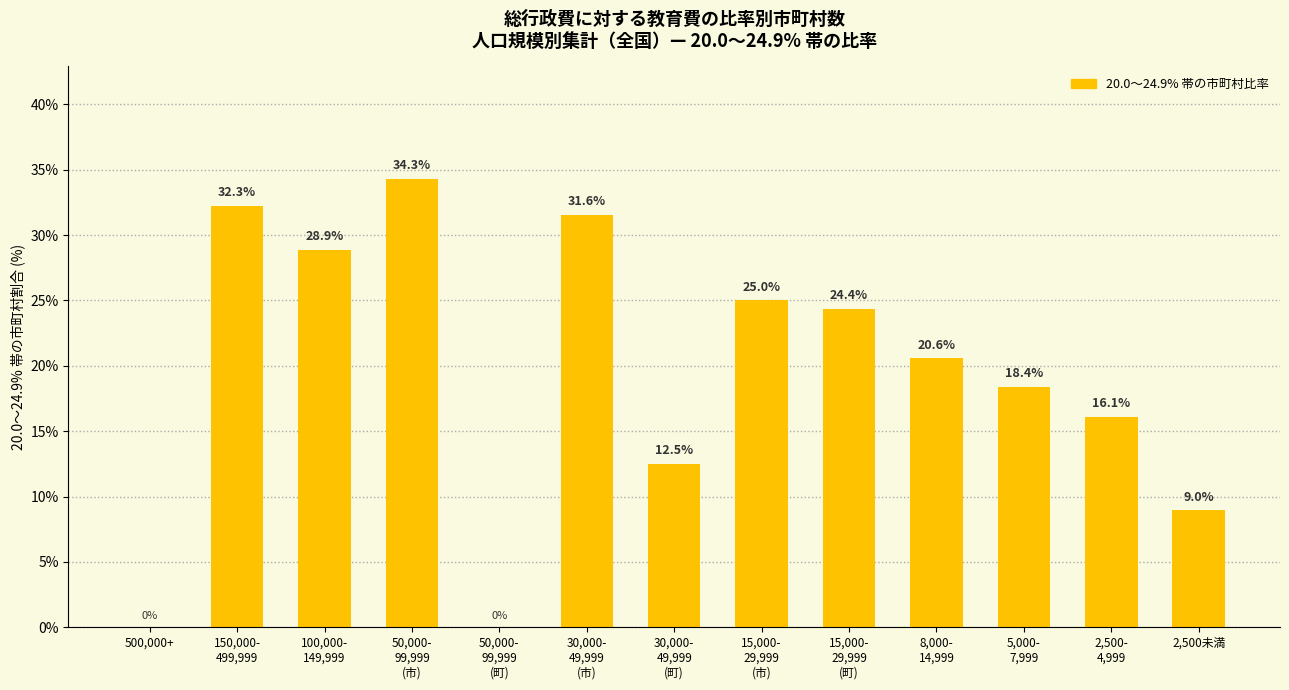

Which has a higher value, 2,500-
4,999 or 150,000-
499,999?

150,000-
499,999